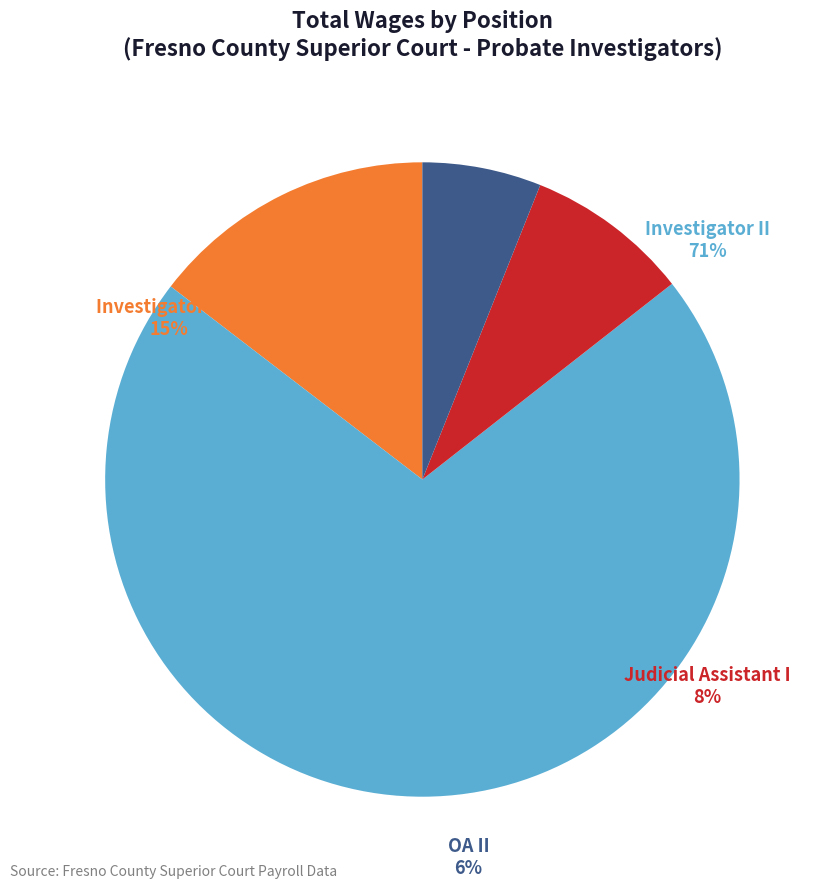

Which category has the biggest portion of the pie?

Investigator II